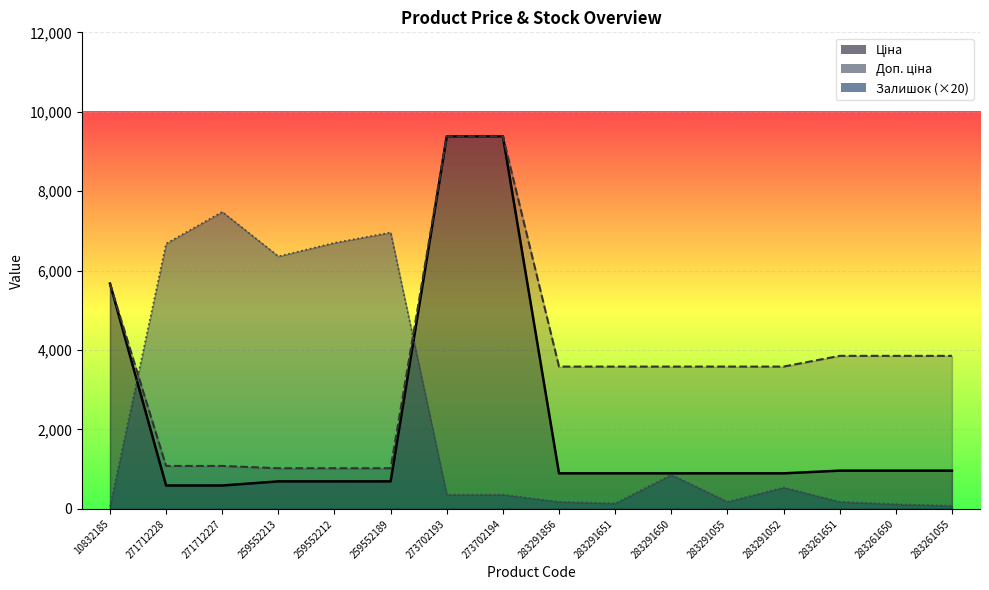

Rank the series by their maximum value, from highest to lowest.

Ціна, Доп. ціна, Залишок